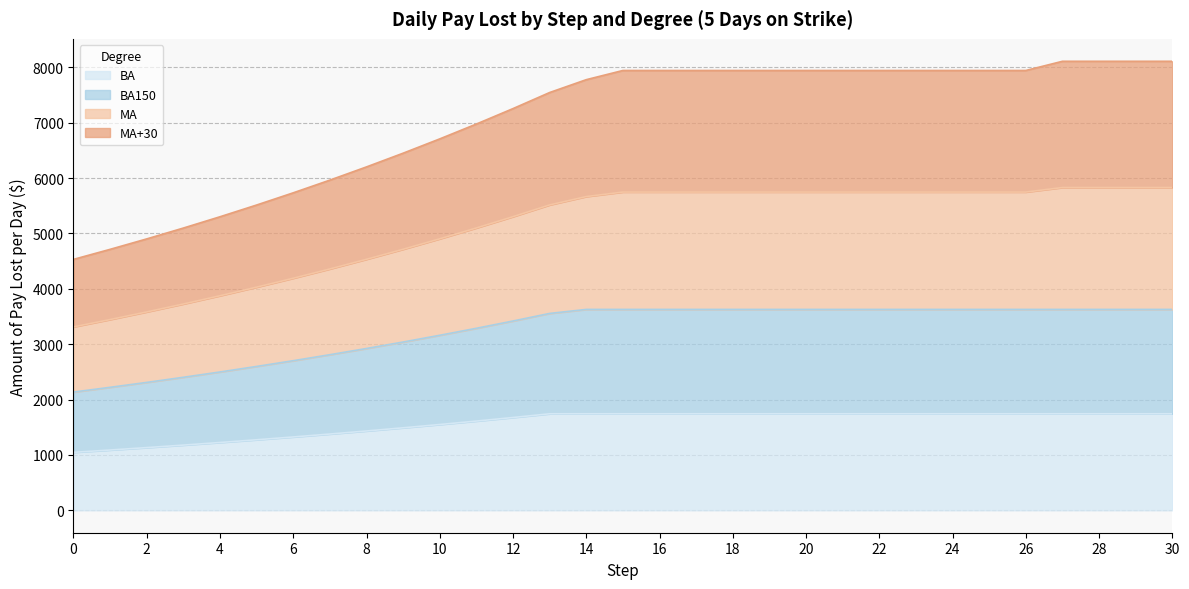

What are all the series names shown in the legend?

BA, BA150, MA, MA+30